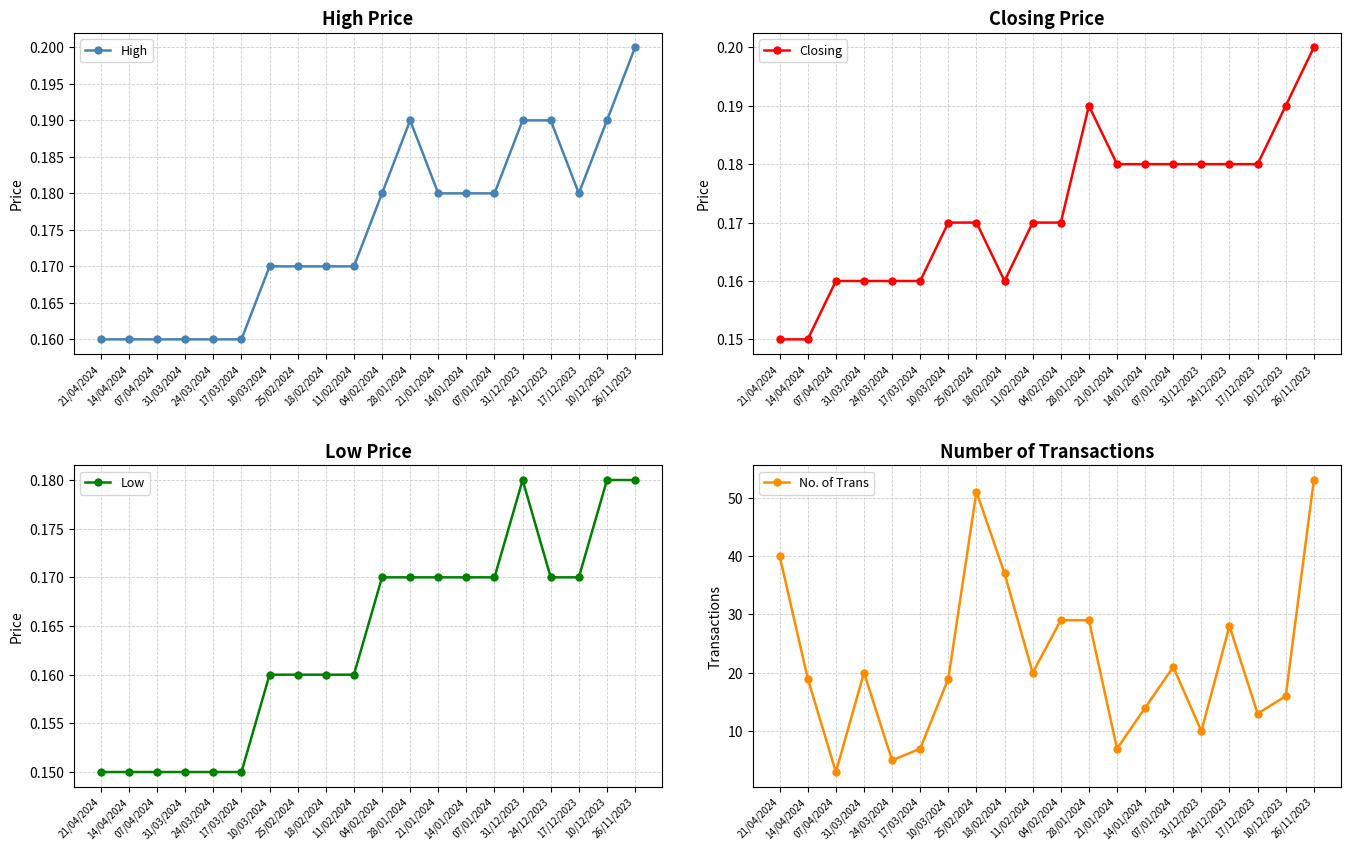

Reading right to left, what are all the values shown in this chart?

High: 26/11/2023=0.2	10/12/2023=0.2	17/12/2023=0.2	24/12/2023=0.2	31/12/2023=0.2	07/01/2024=0.2	14/01/2024=0.2	21/01/2024=0.2	28/01/2024=0.2	04/02/2024=0.2	11/02/2024=0.2	18/02/2024=0.2	25/02/2024=0.2	10/03/2024=0.2	17/03/2024=0.2	24/03/2024=0.2	31/03/2024=0.2	07/04/2024=0.2	14/04/2024=0.2	21/04/2024=0.2
Closing: 26/11/2023=0.2	10/12/2023=0.2	17/12/2023=0.2	24/12/2023=0.2	31/12/2023=0.2	07/01/2024=0.2	14/01/2024=0.2	21/01/2024=0.2	28/01/2024=0.2	04/02/2024=0.2	11/02/2024=0.2	18/02/2024=0.2	25/02/2024=0.2	10/03/2024=0.2	17/03/2024=0.2	24/03/2024=0.2	31/03/2024=0.2	07/04/2024=0.2	14/04/2024=0.1	21/04/2024=0.1
Low: 26/11/2023=0.2	10/12/2023=0.2	17/12/2023=0.2	24/12/2023=0.2	31/12/2023=0.2	07/01/2024=0.2	14/01/2024=0.2	21/01/2024=0.2	28/01/2024=0.2	04/02/2024=0.2	11/02/2024=0.2	18/02/2024=0.2	25/02/2024=0.2	10/03/2024=0.2	17/03/2024=0.1	24/03/2024=0.1	31/03/2024=0.1	07/04/2024=0.1	14/04/2024=0.1	21/04/2024=0.1
No. of Trans: 26/11/2023=53.0	10/12/2023=16.0	17/12/2023=13.0	24/12/2023=28.0	31/12/2023=10.0	07/01/2024=21.0	14/01/2024=14.0	21/01/2024=7.0	28/01/2024=29.0	04/02/2024=29.0	11/02/2024=20.0	18/02/2024=37.0	25/02/2024=51.0	10/03/2024=19.0	17/03/2024=7.0	24/03/2024=5.0	31/03/2024=20.0	07/04/2024=3.0	14/04/2024=19.0	21/04/2024=40.0